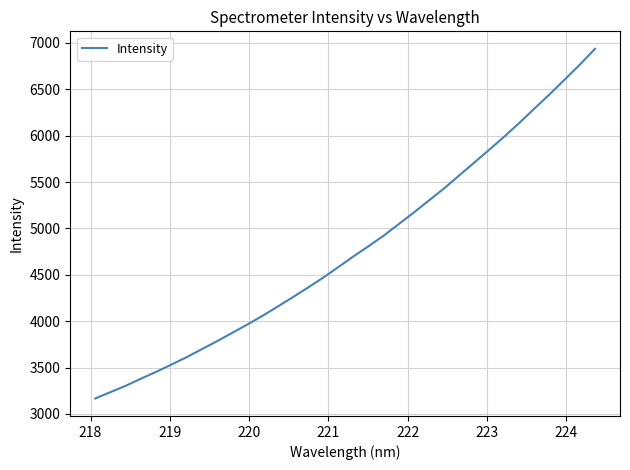

What is the greatest value displayed?

6936.6